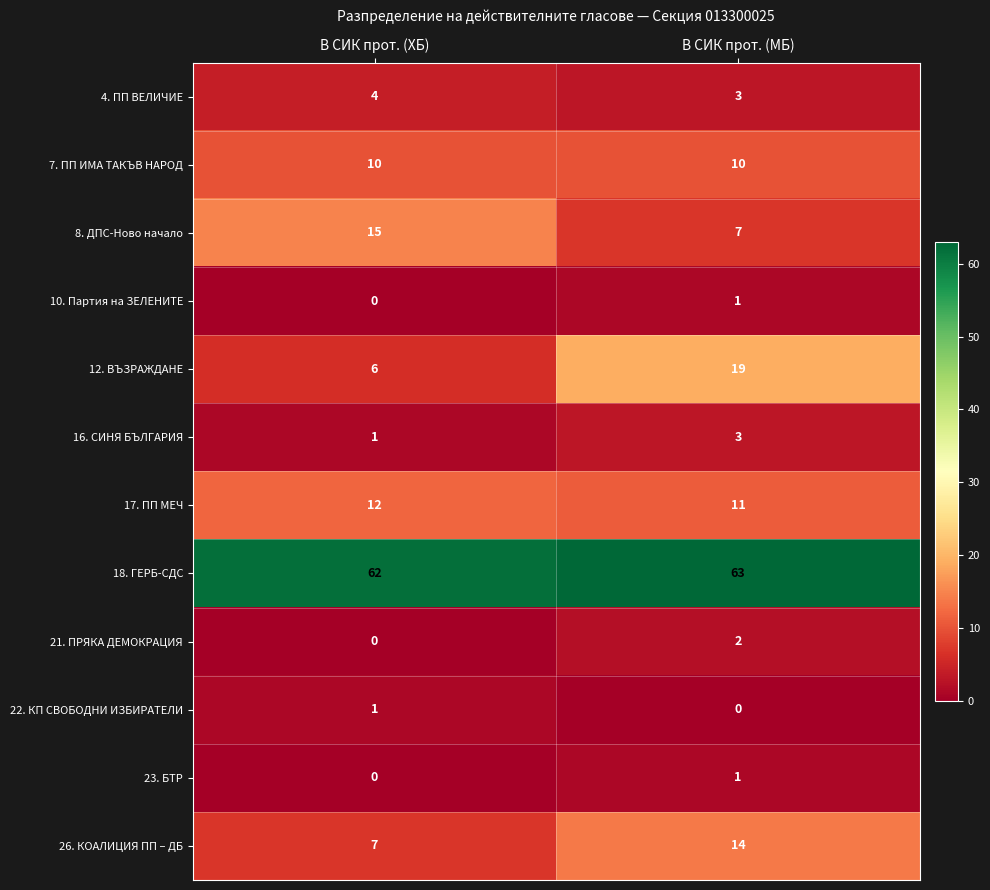

Reading left to right, transcribe all the data shown in this chart.

4. ПП ВЕЛИЧИЕ: В СИК прот. (ХБ)=4	В СИК прот. (МБ)=3
7. ПП ИМА ТАКЪВ НАРОД: В СИК прот. (ХБ)=10	В СИК прот. (МБ)=10
8. ДПС-Ново начало: В СИК прот. (ХБ)=15	В СИК прот. (МБ)=7
10. Партия на ЗЕЛЕНИТЕ: В СИК прот. (ХБ)=0	В СИК прот. (МБ)=1
12. ВЪЗРАЖДАНЕ: В СИК прот. (ХБ)=6	В СИК прот. (МБ)=19
16. СИНЯ БЪЛГАРИЯ: В СИК прот. (ХБ)=1	В СИК прот. (МБ)=3
17. ПП МЕЧ: В СИК прот. (ХБ)=12	В СИК прот. (МБ)=11
18. ГЕРБ-СДС: В СИК прот. (ХБ)=62	В СИК прот. (МБ)=63
21. ПРЯКА ДЕМОКРАЦИЯ: В СИК прот. (ХБ)=0	В СИК прот. (МБ)=2
22. КП СВОБОДНИ ИЗБИРАТЕЛИ: В СИК прот. (ХБ)=1	В СИК прот. (МБ)=0
23. БТР: В СИК прот. (ХБ)=0	В СИК прот. (МБ)=1
26. КОАЛИЦИЯ ПП – ДБ: В СИК прот. (ХБ)=7	В СИК прот. (МБ)=14